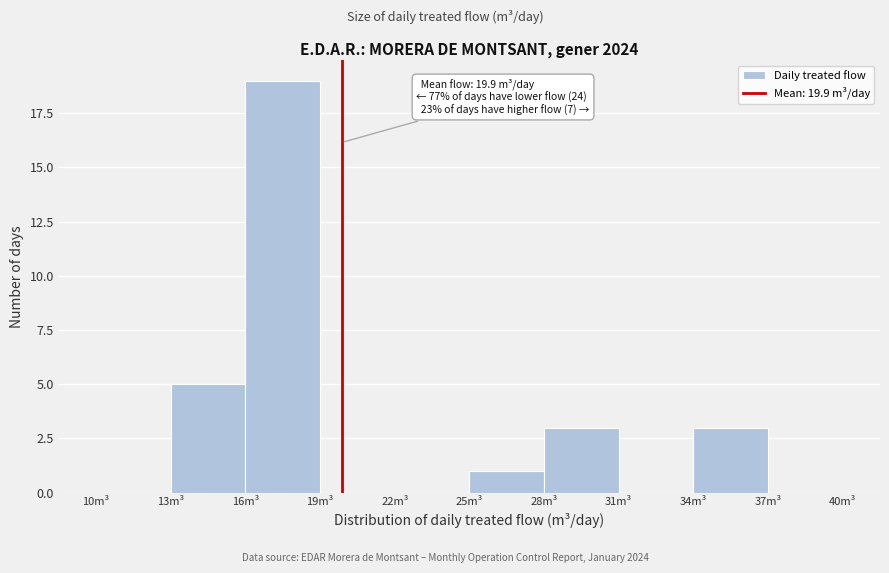

Which range on the x-axis has the tallest bar?

16 to 19